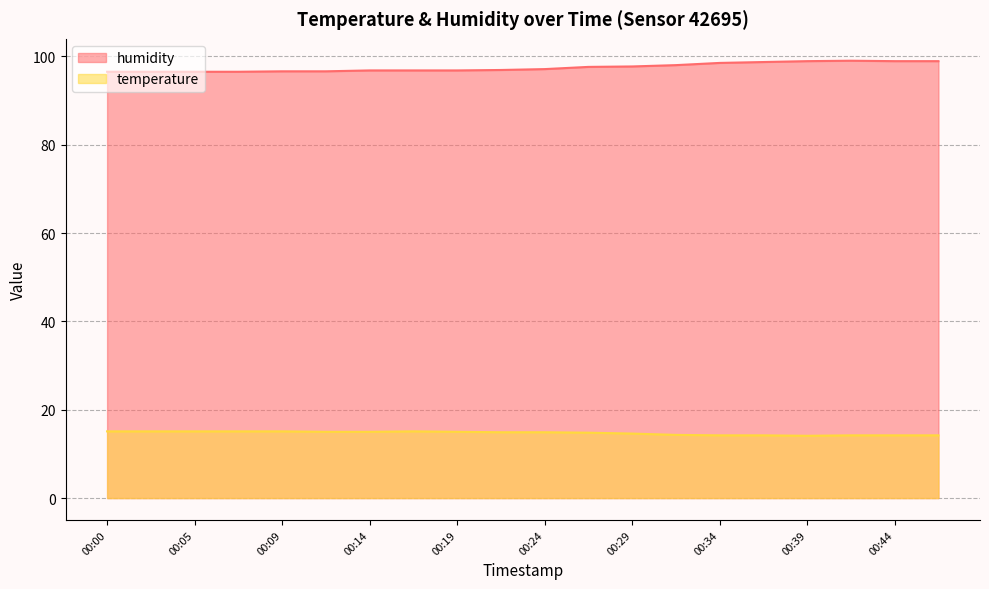

At which label is temperature closest to 14?

00:39